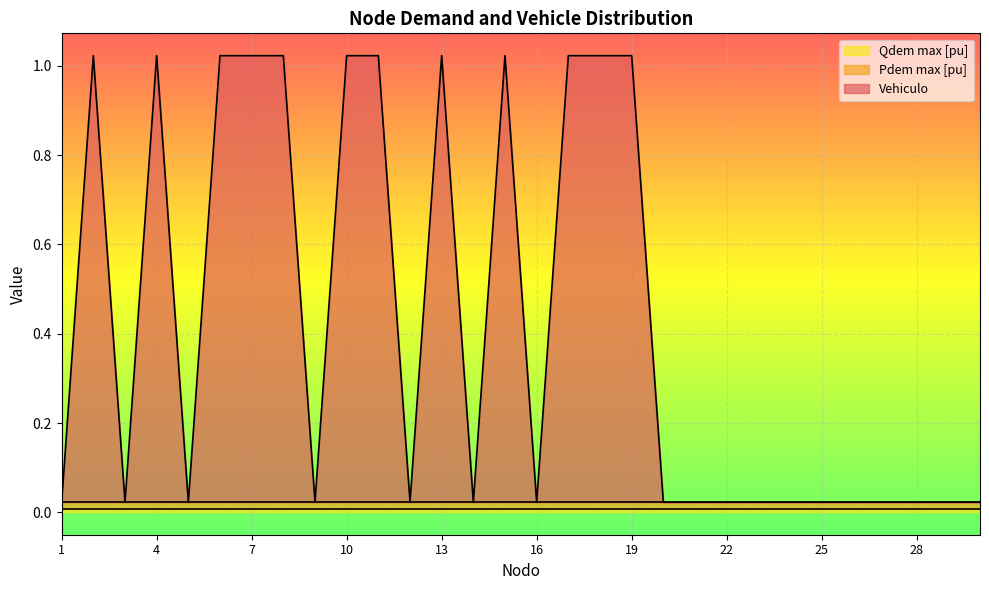

True or false: Vehiculo and Pdem max [pu] cross at least once.

True